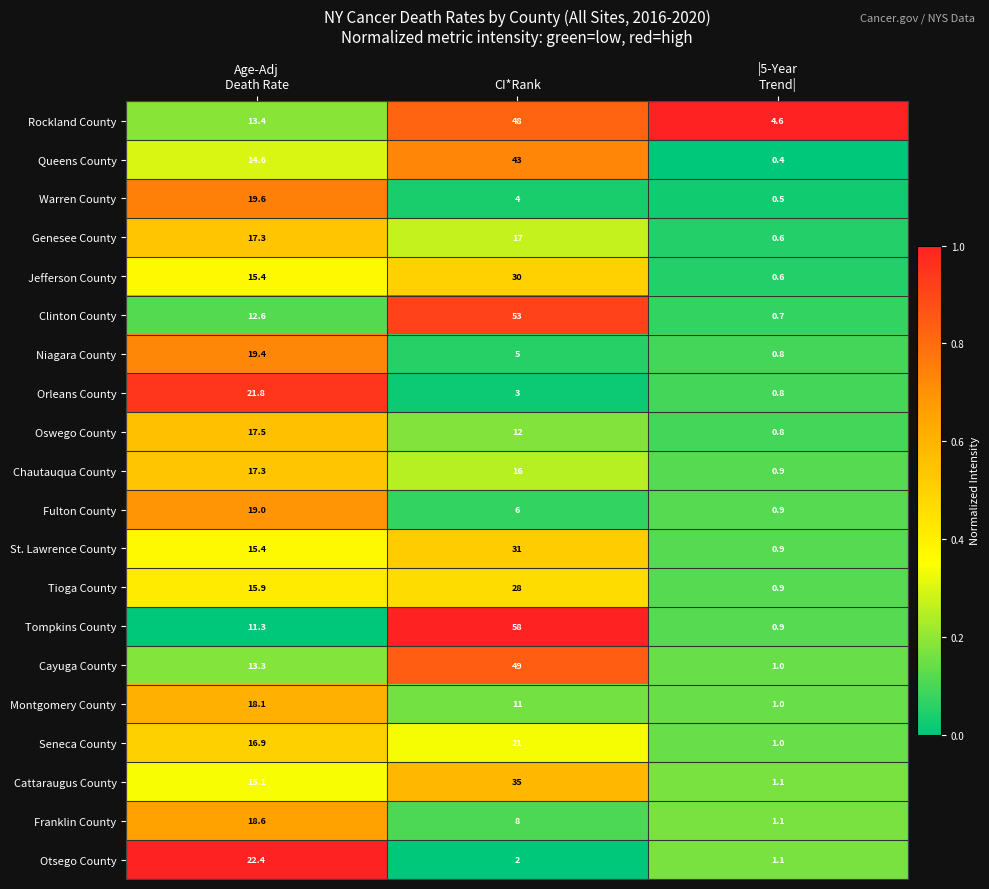

What value does the Orleans County series have at CI*Rank?

3.0